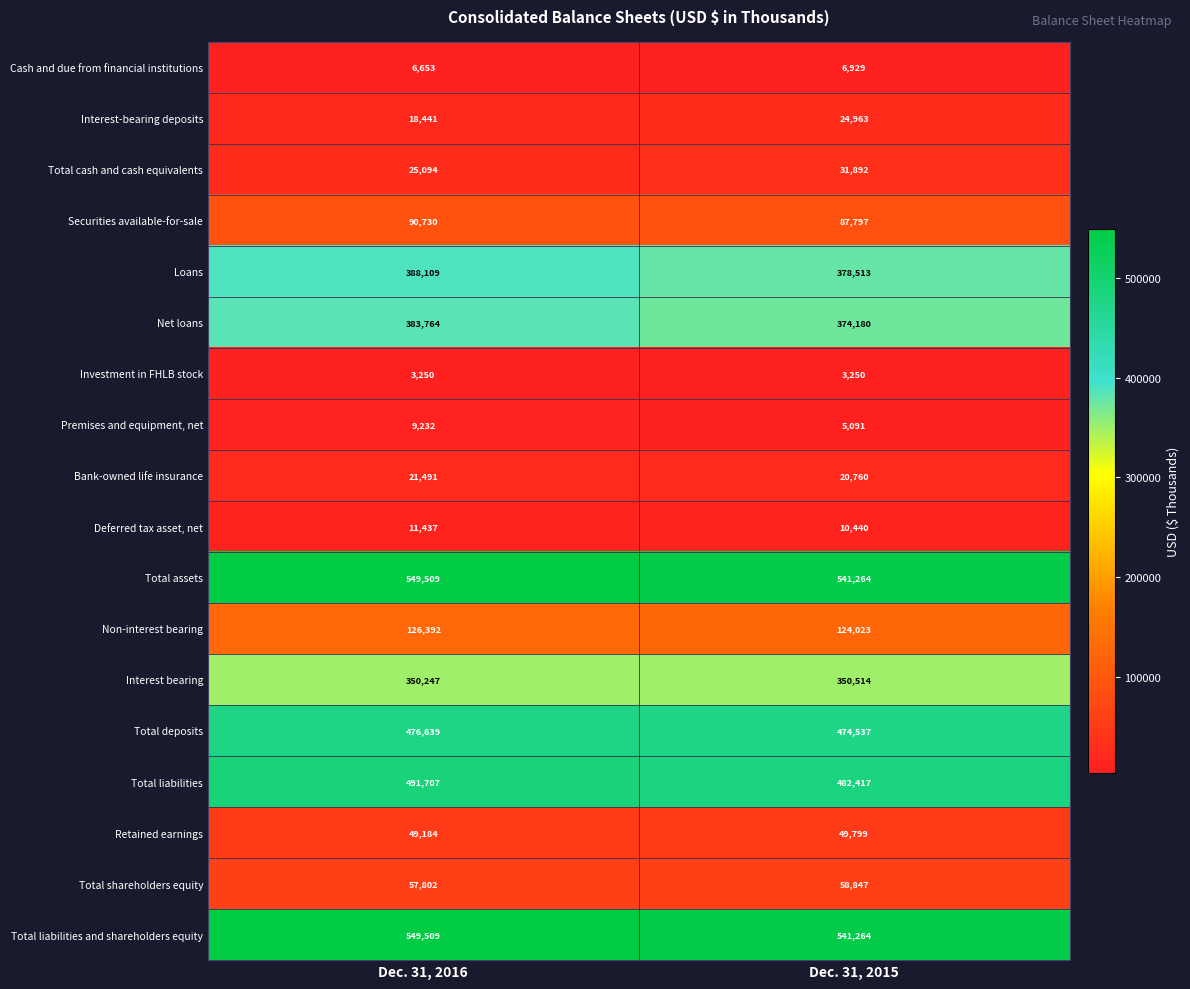

What is the approximate value of Loans at Dec. 31, 2015?

378513